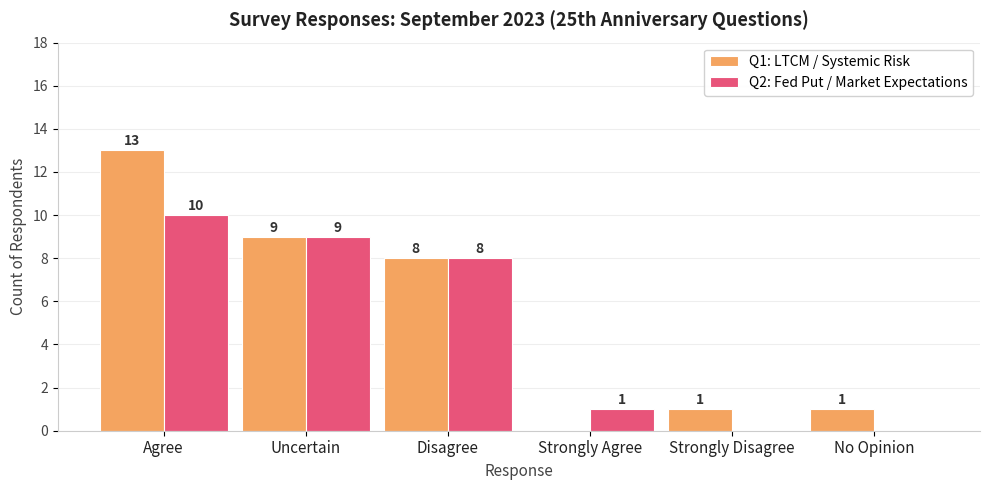

How many distinct data groups are displayed?

2